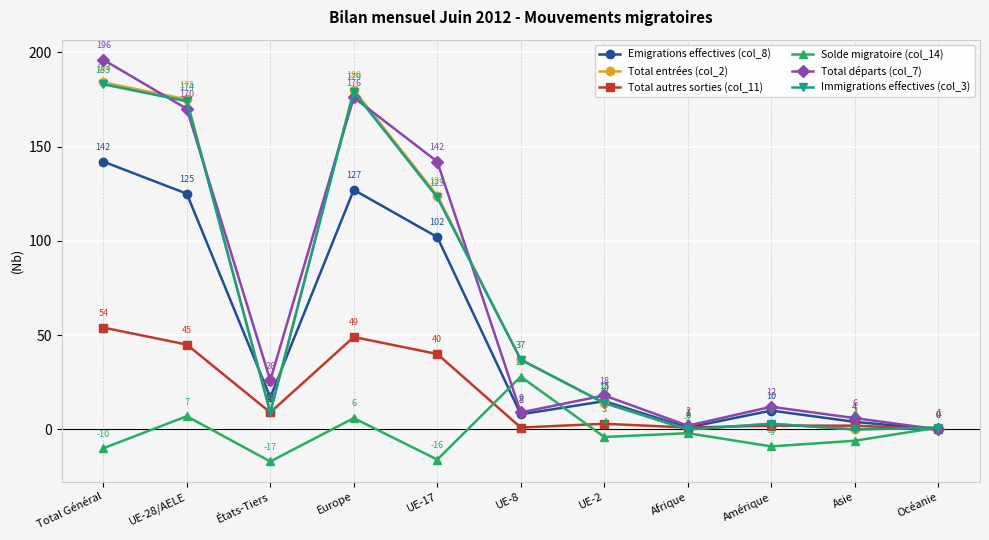

The Total entrées (col_2) series shows 14 at UE-2. True or false?

True